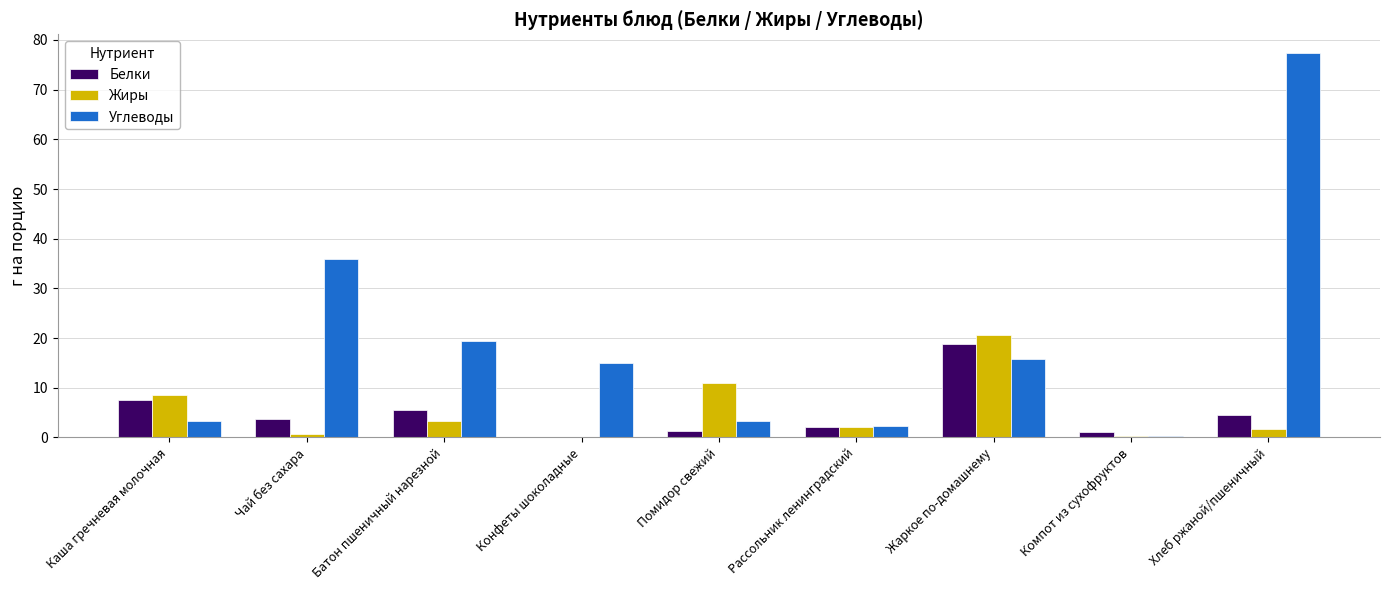

How many distinct data groups are displayed?

3